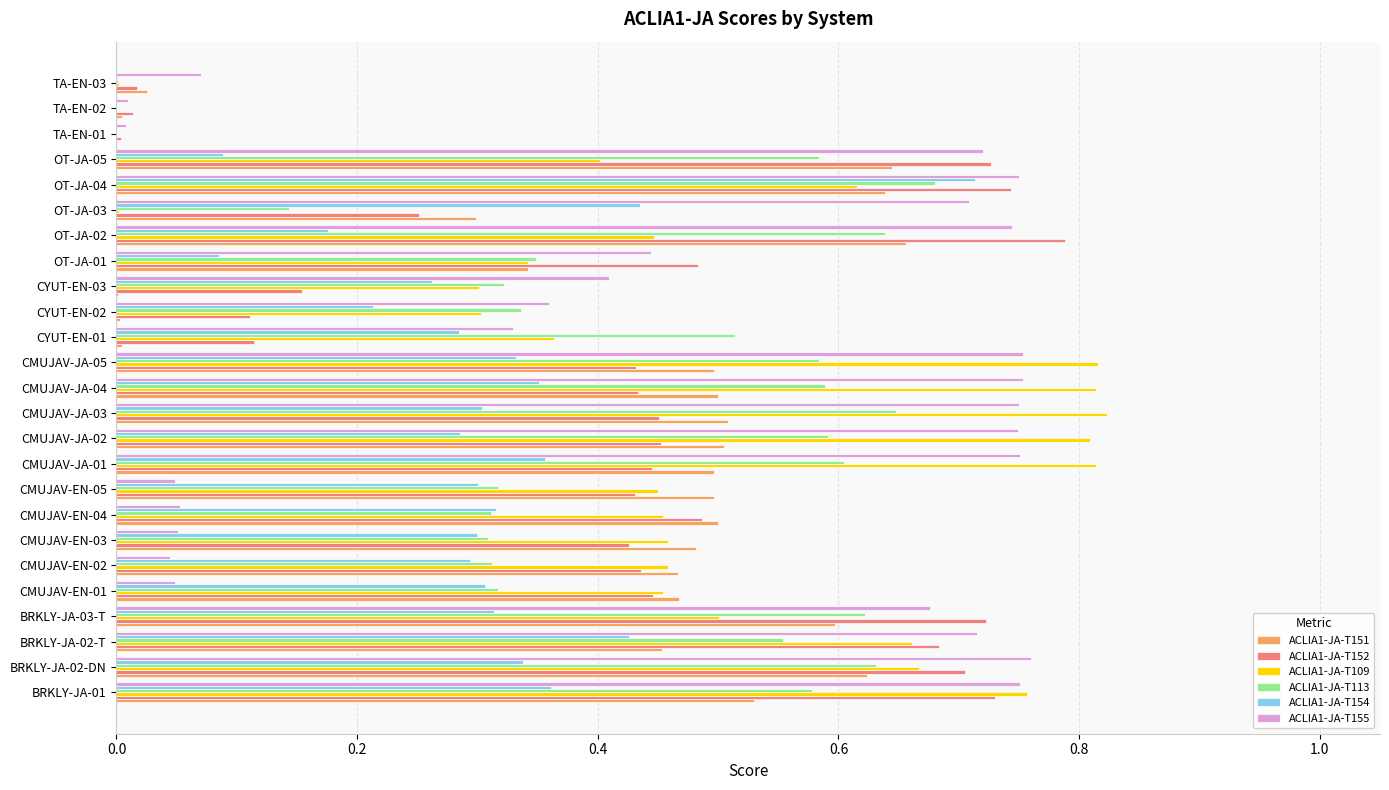

Which category has the highest value in the ACLIA1-JA-T152 series?

OT-JA-02